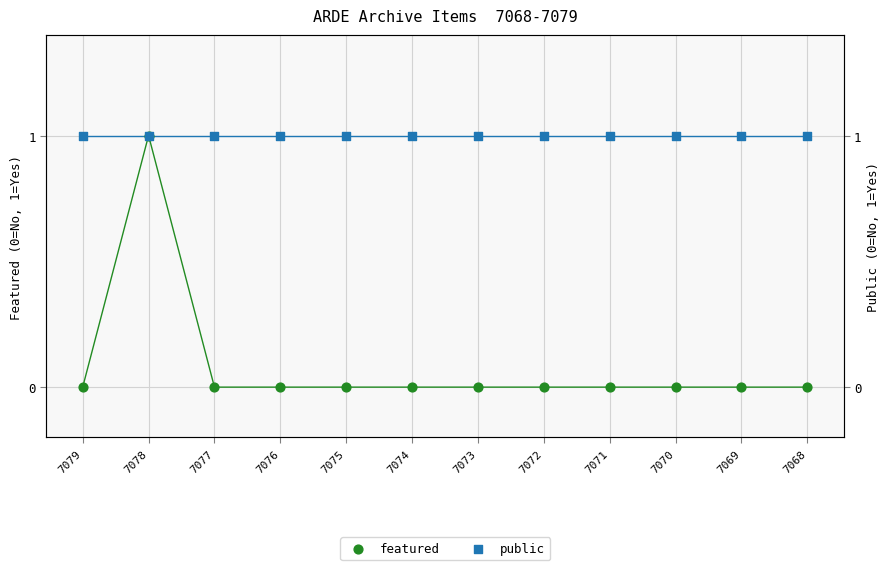

Which series has the largest total across all categories?

public